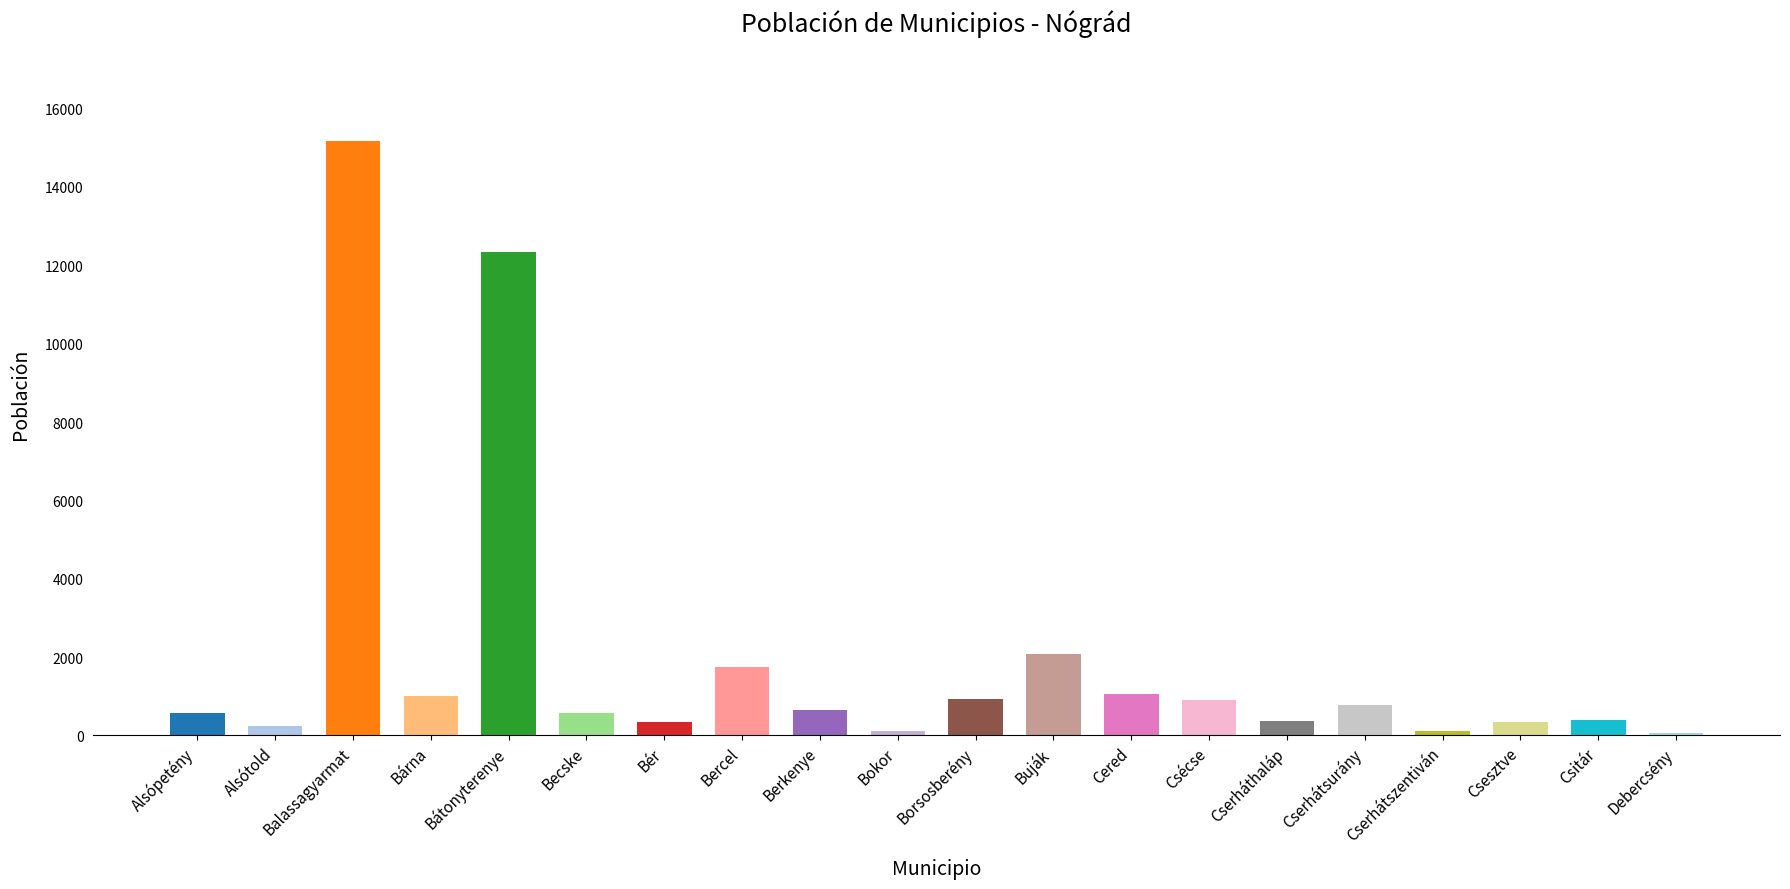

Between Debercsény and Borsosberény, which is larger?

Borsosberény